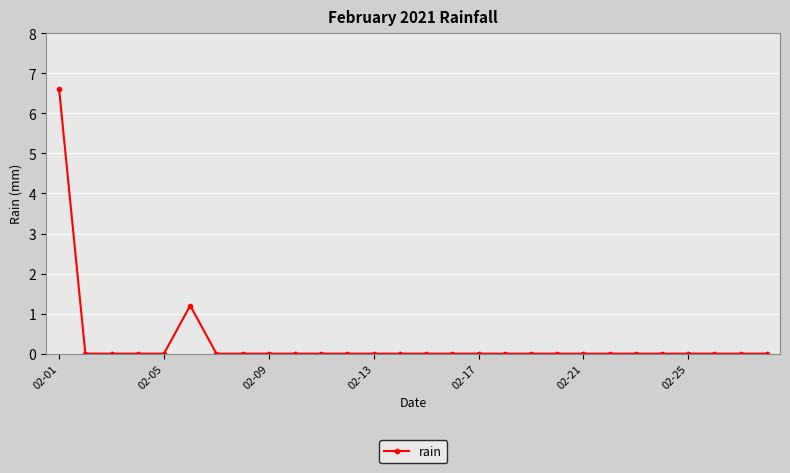

What is the difference between the maximum and minimum values?

6.6